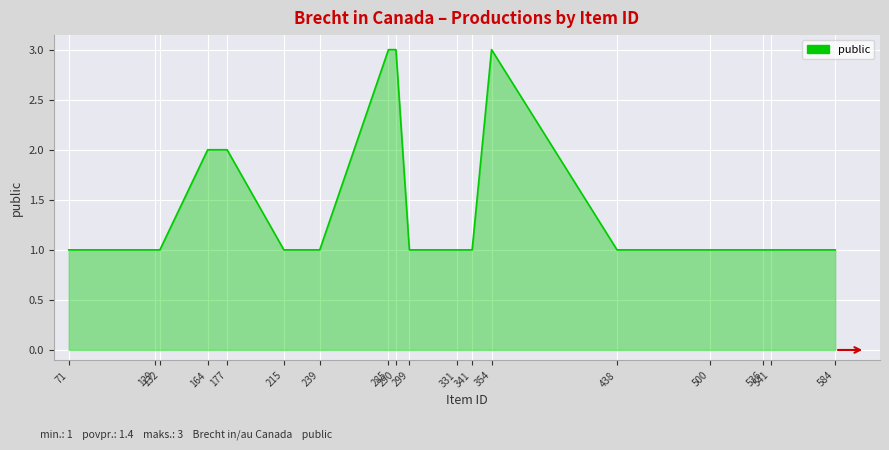

Approximately how many times larger is the value at 71 compared to 438?

1.0